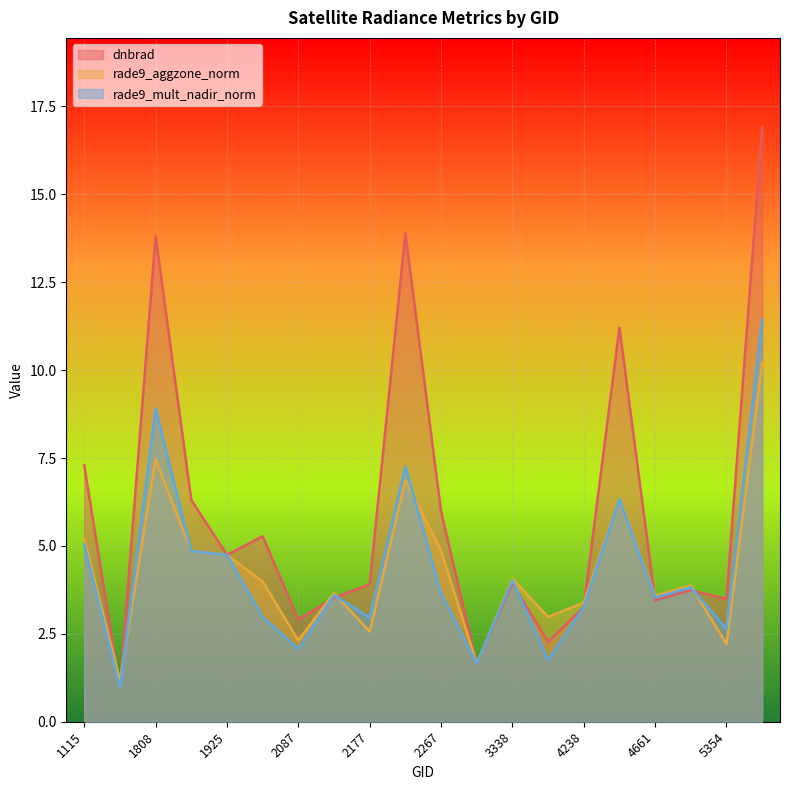

What is the value of the dnbrad point at the 20th from the left?

16.9